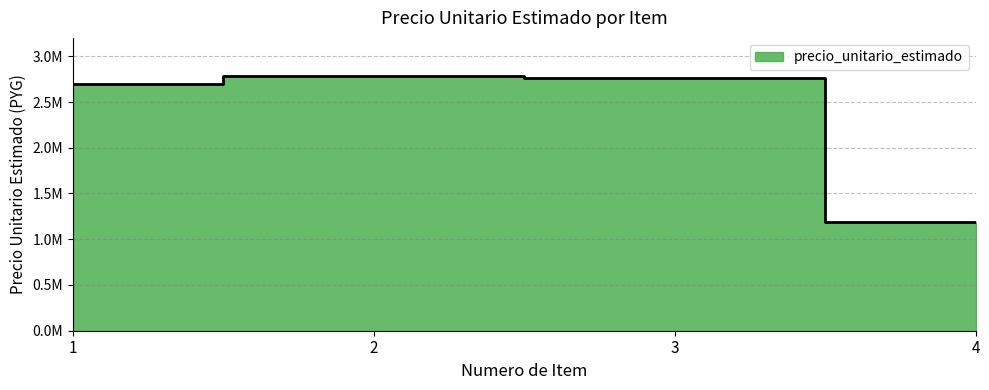

Reading left to right, list all the values displayed in this chart.

2700000	2783333	2766667	1183333